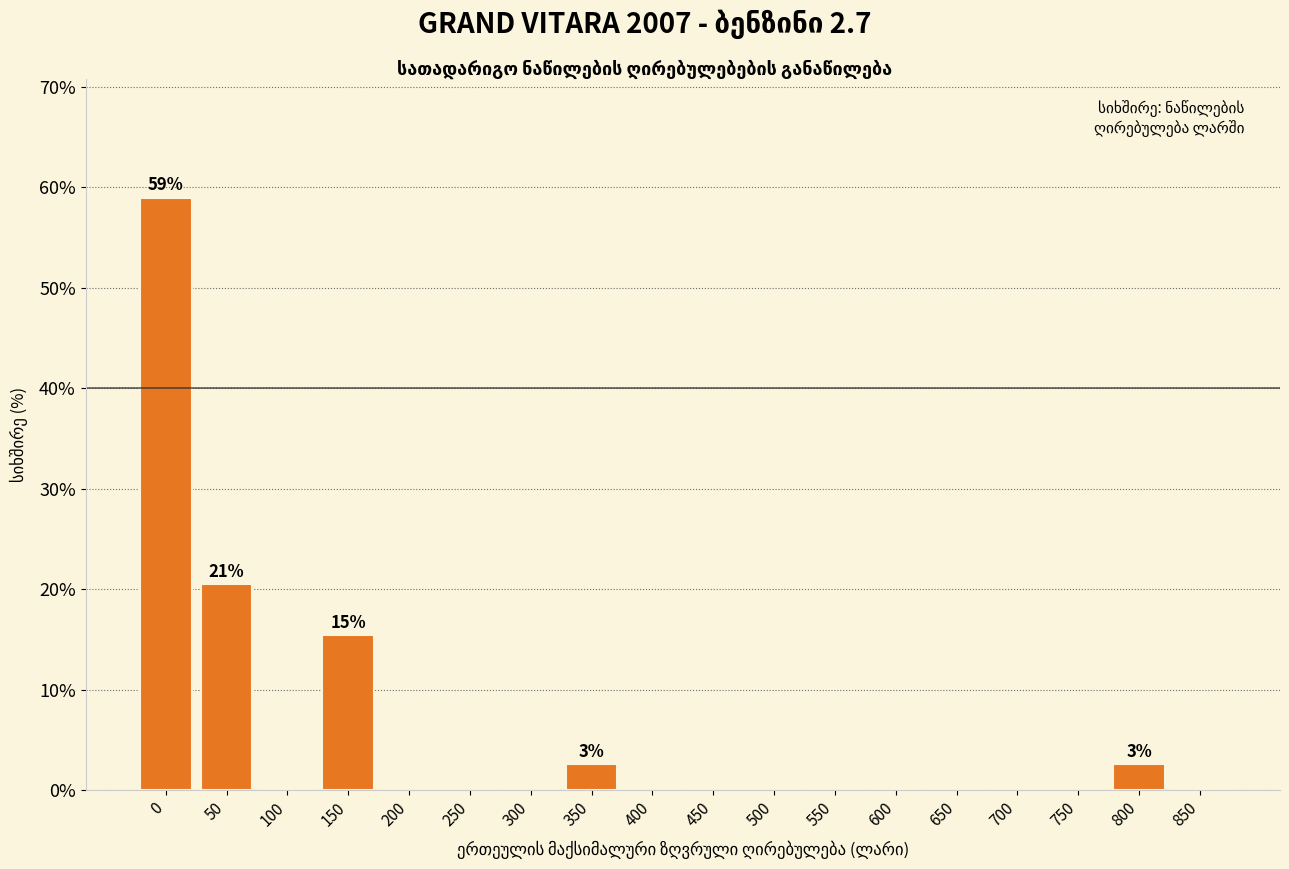

Reading left to right, transcribe all the data shown in this chart.

0=59.0	50=20.5	100=0.0	150=15.4	200=0.0	250=0.0	300=0.0	350=2.6	400=0.0	450=0.0	500=0.0	550=0.0	600=0.0	650=0.0	700=0.0	750=0.0	800=2.6	850=0.0